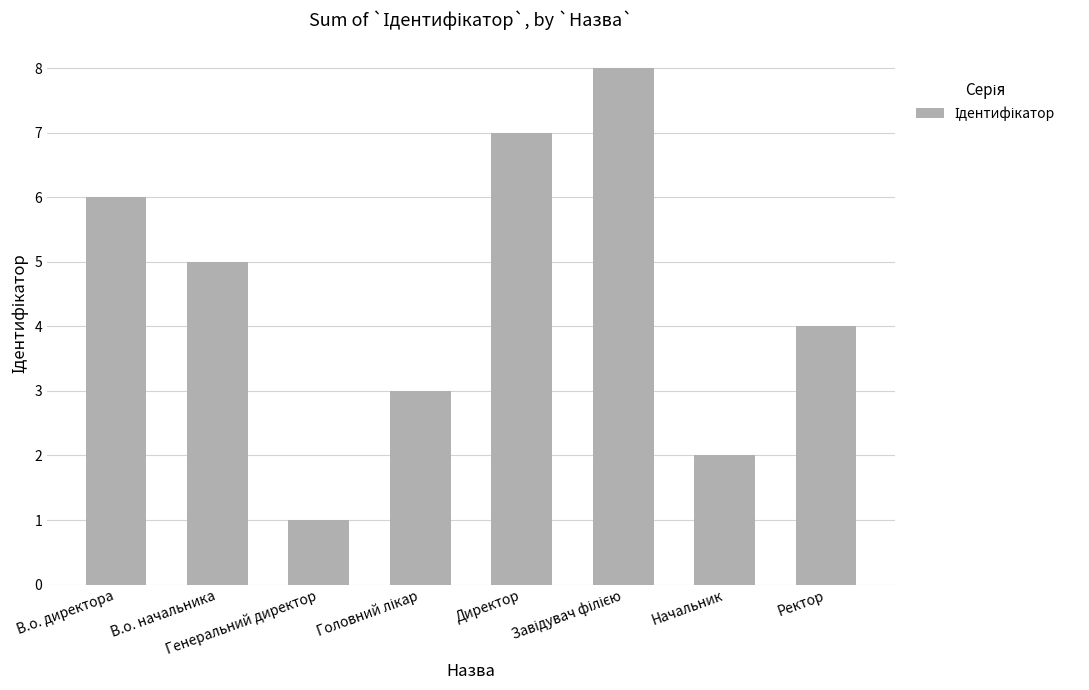

What is the change in value from Начальник to Ректор?

+2